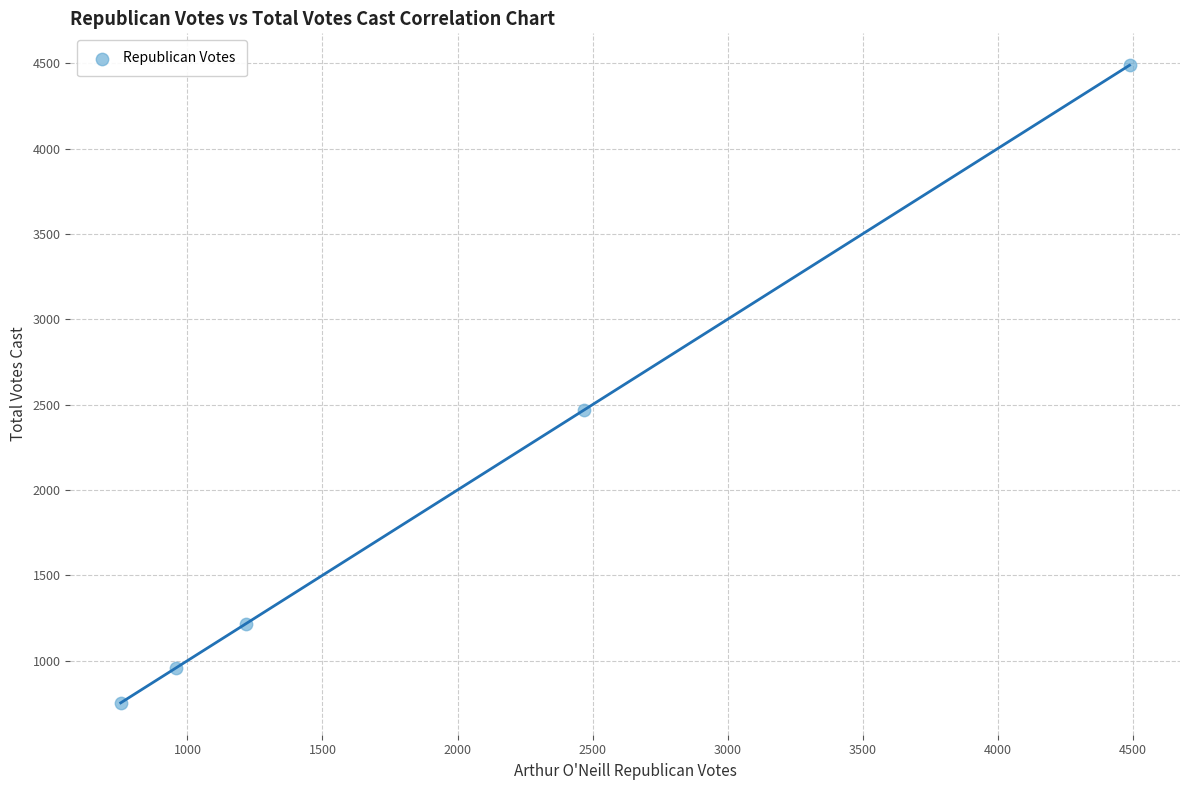

What is the average Y value?

1976